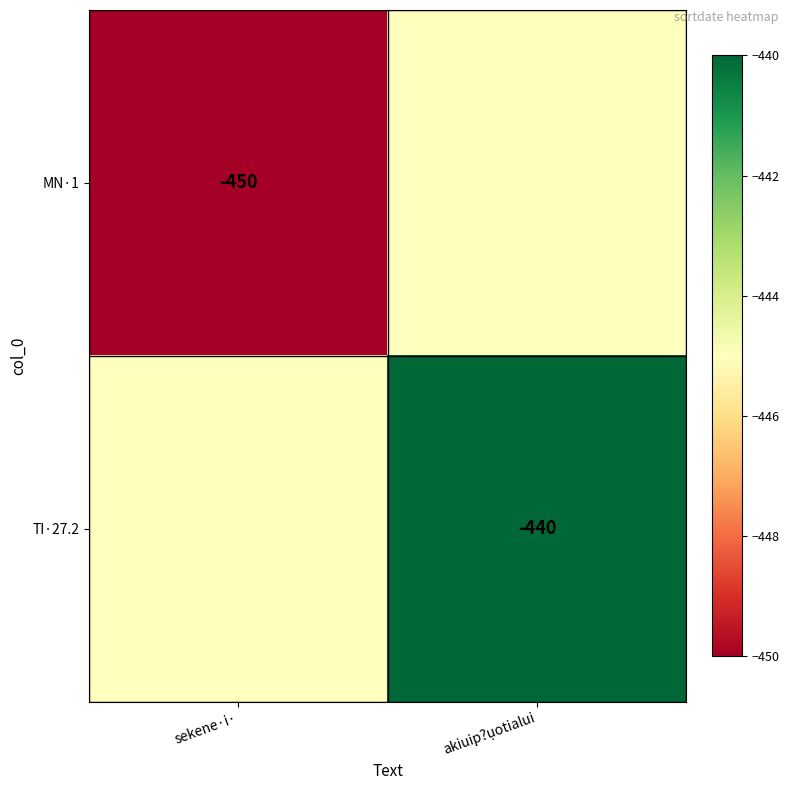

Is it true that TI·27.2 equals -440 at akiuip?ụotialui?

True